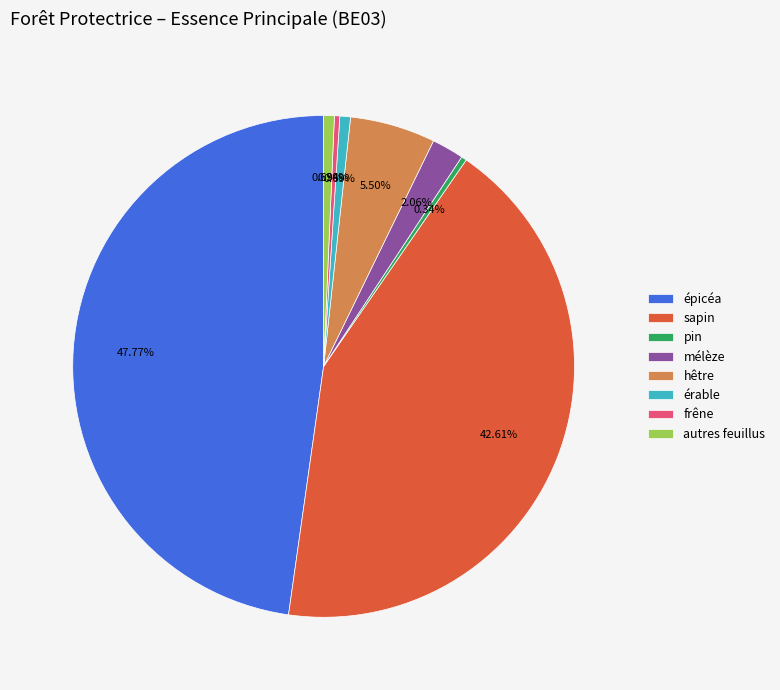

How many segments does this pie chart have?

8